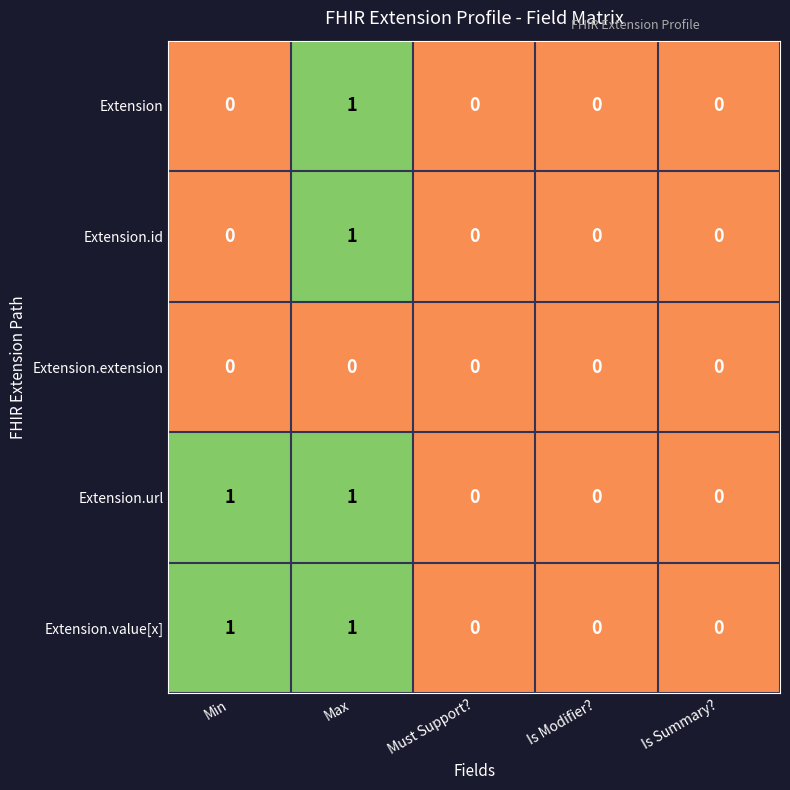

The value of Extension.url at Max is 1. True or false?

True